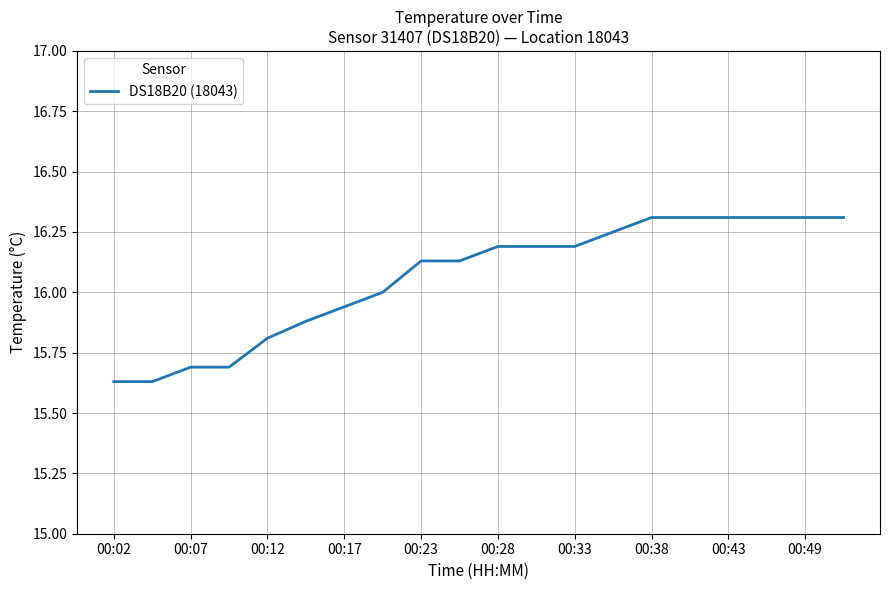

What is the greatest value displayed?

16.3